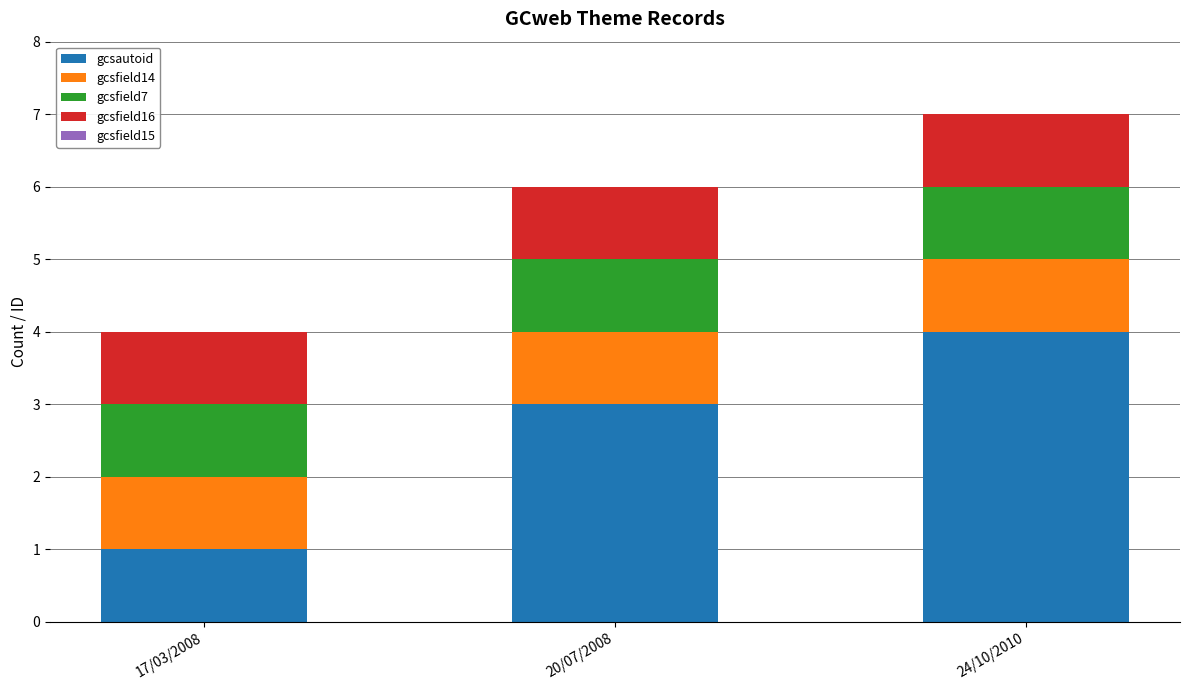

True or false: gcsautoid has a value of 1 at 17/03/2008.

True